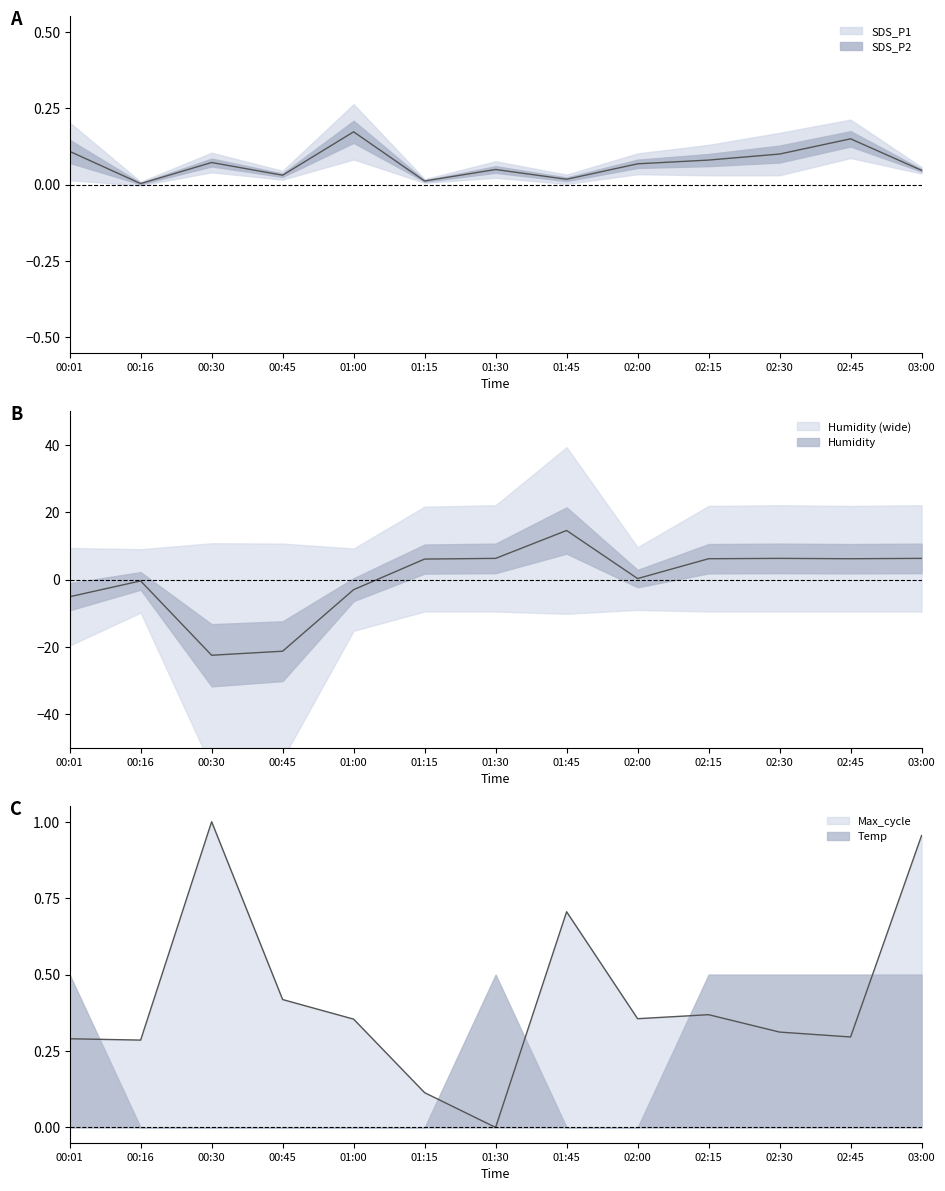

Reading right to left, what are all the values shown in this chart?

SDS_P1: 0.0	0.1	0.1	0.1	0.1	0.0	0.0	0.0	0.2	0.0	0.1	0.0	0.1
Humidity: 6.3	6.2	6.3	6.2	0.3	14.6	6.3	6.1	-3.0	-21.3	-22.5	-0.4	-5.1
Max_cycle: 1.0	0.3	0.3	0.4	0.4	0.7	0.0	0.1	0.4	0.4	1.0	0.3	0.3